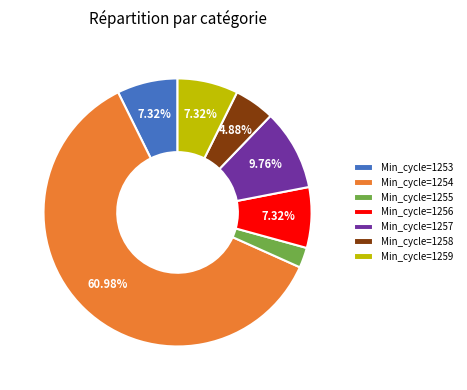

Which category accounts for the majority?

Min_cycle=1254